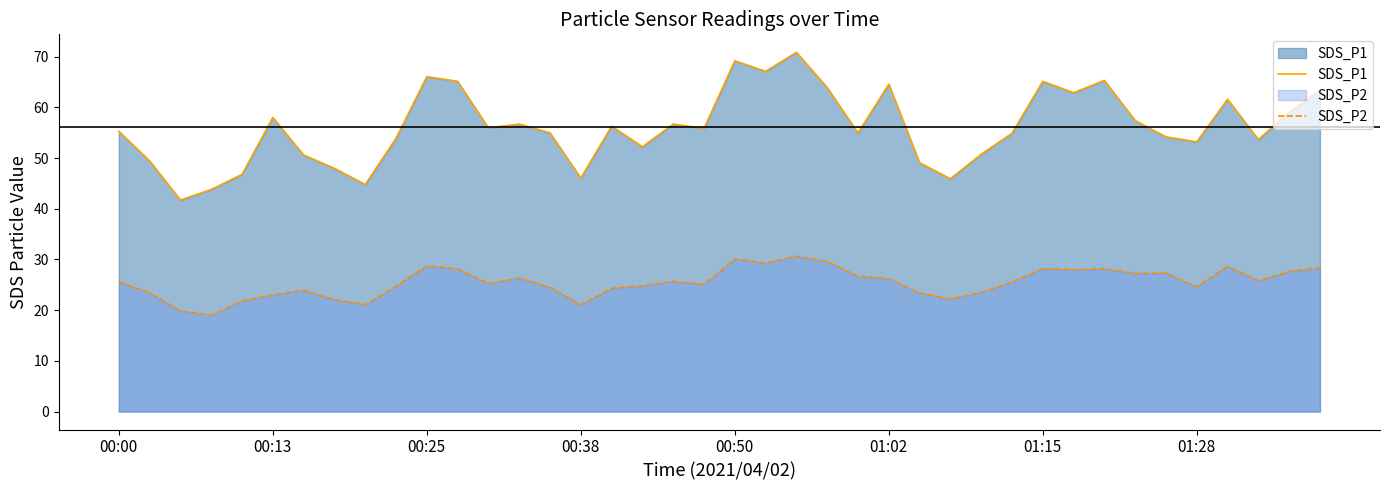

Which series has the largest range (max minus min)?

SDS_P1